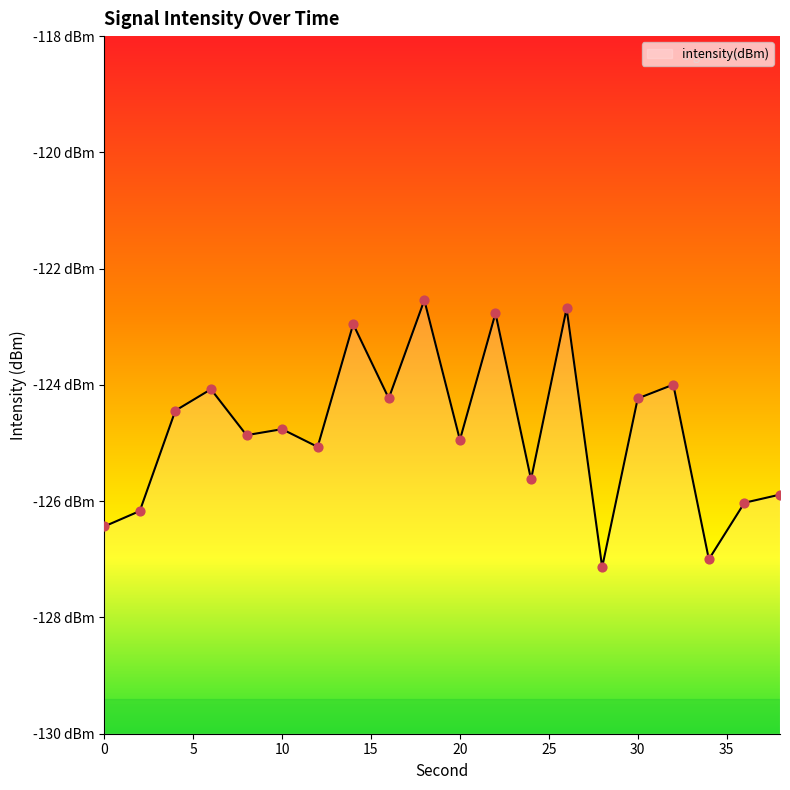

What is the change in value from 4 to 6?

+0.4